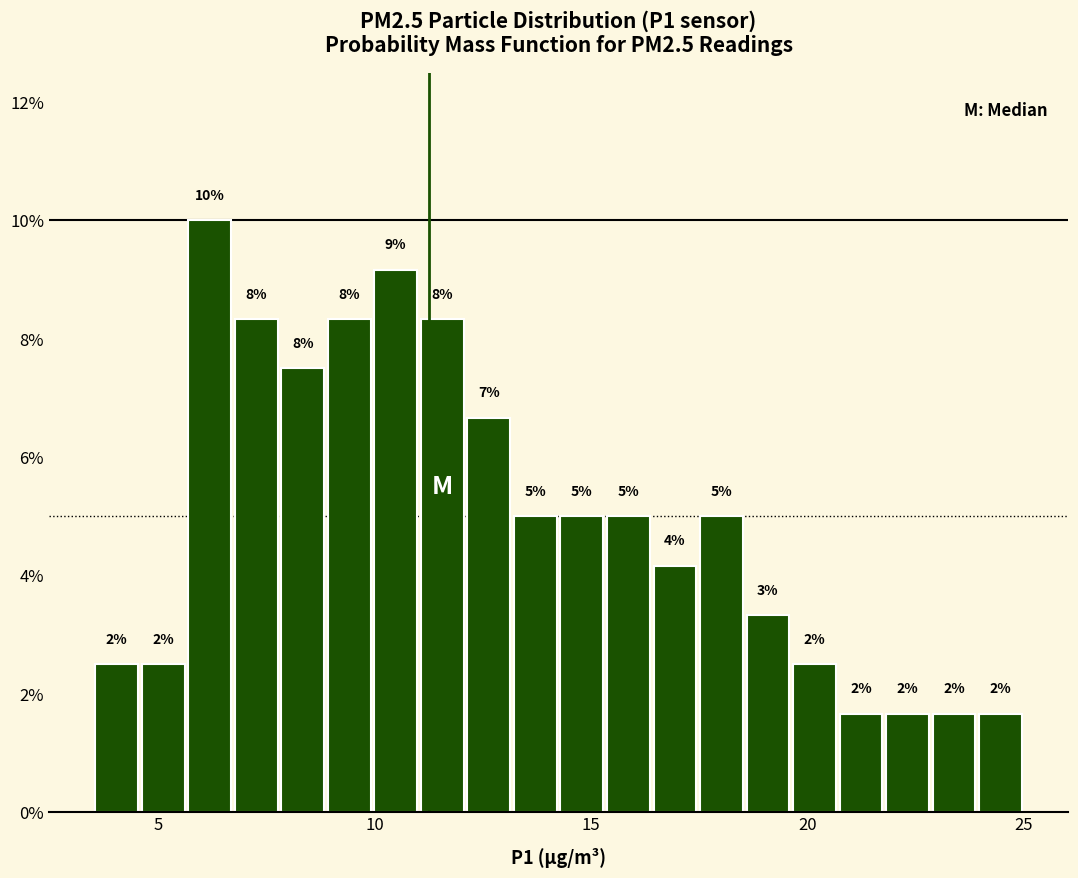

Around what value on the x-axis is the tallest bar? Give the approximate position of its centre, as read against the axis.

6.0